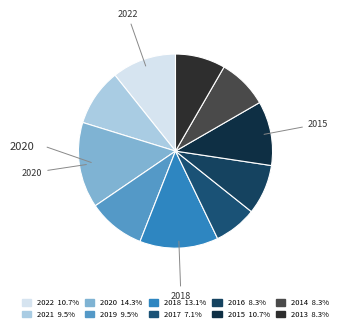

To the nearest percent, what is the average slice percentage?

10%